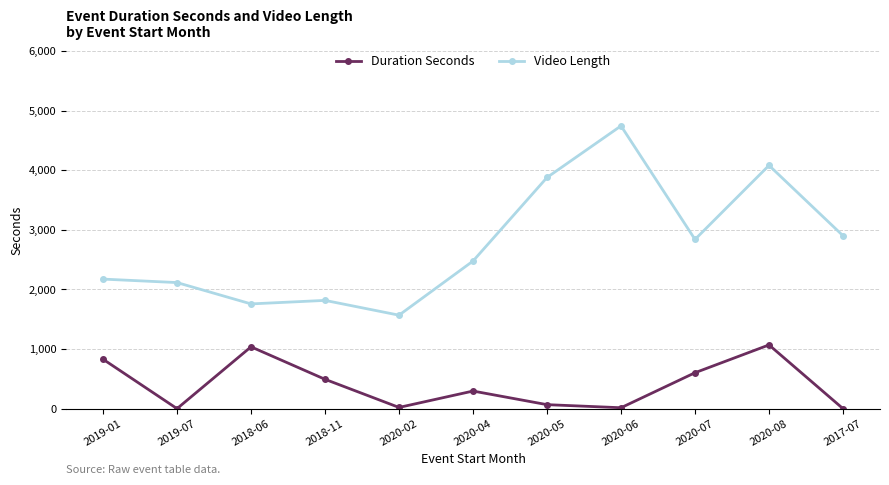

At which label does Video Length reach its peak?

2020-06